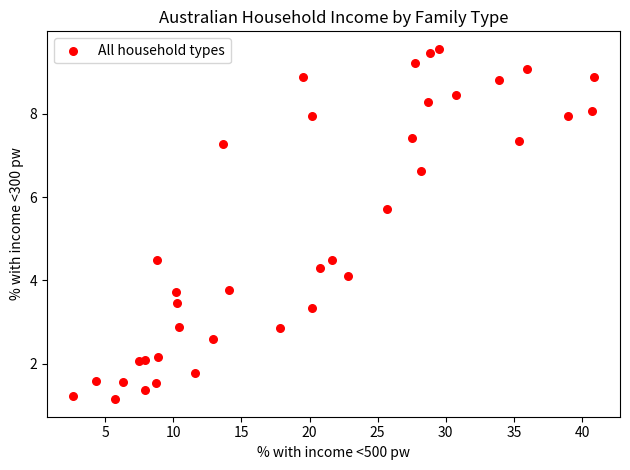

What is the range of Y values (max minus min)?

8.4